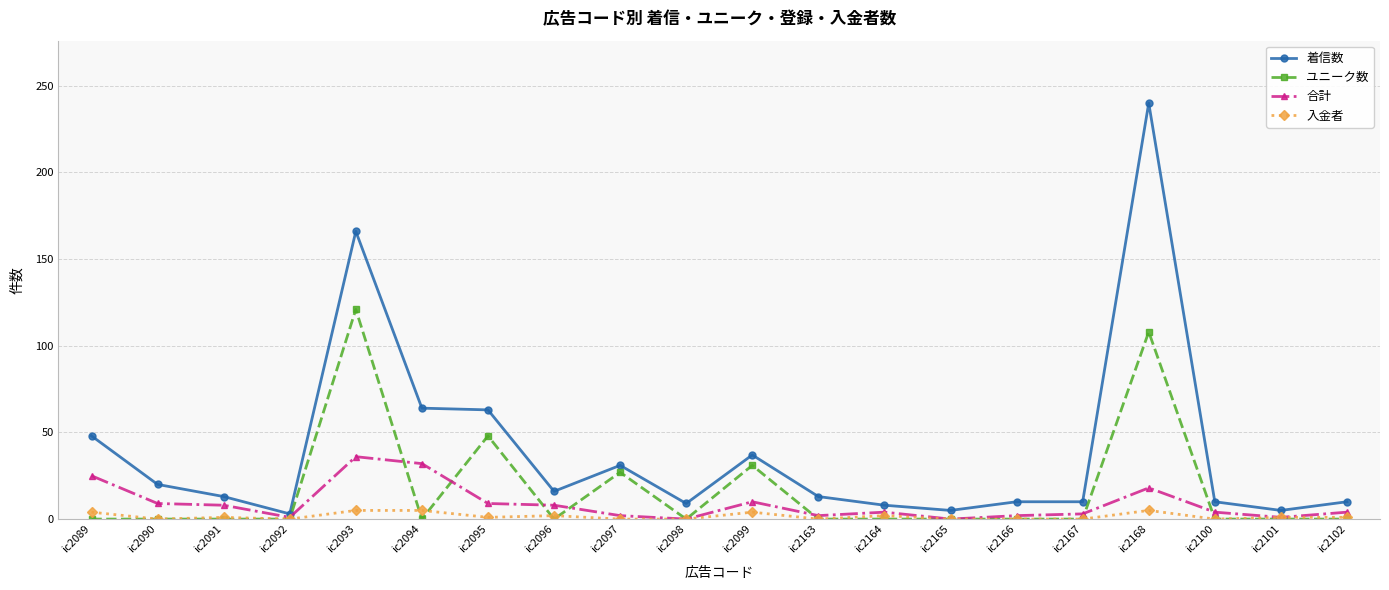

True or false: 入金者 and 着信数 cross at least once.

False